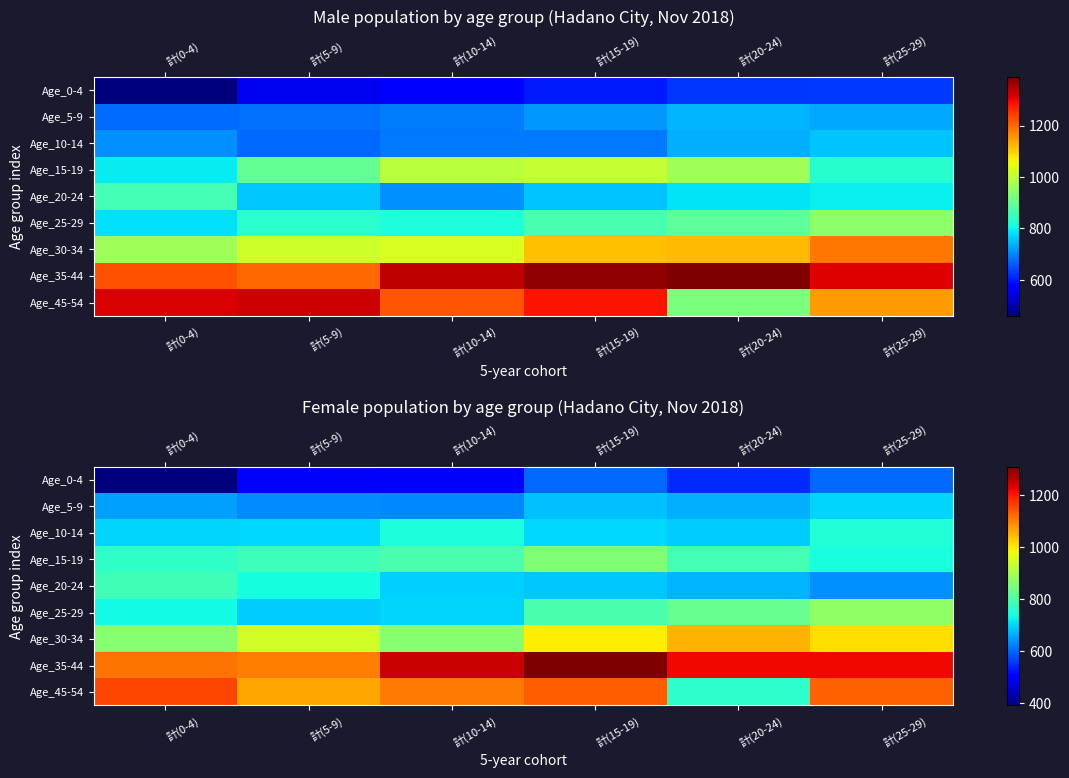

Rank the series at 計(20-24) from highest to lowest value.

Age_35-44, Age_30-34, Age_25-29, Age_15-19, Age_45-54, Age_10-14, Age_20-24, Age_5-9, Age_0-4